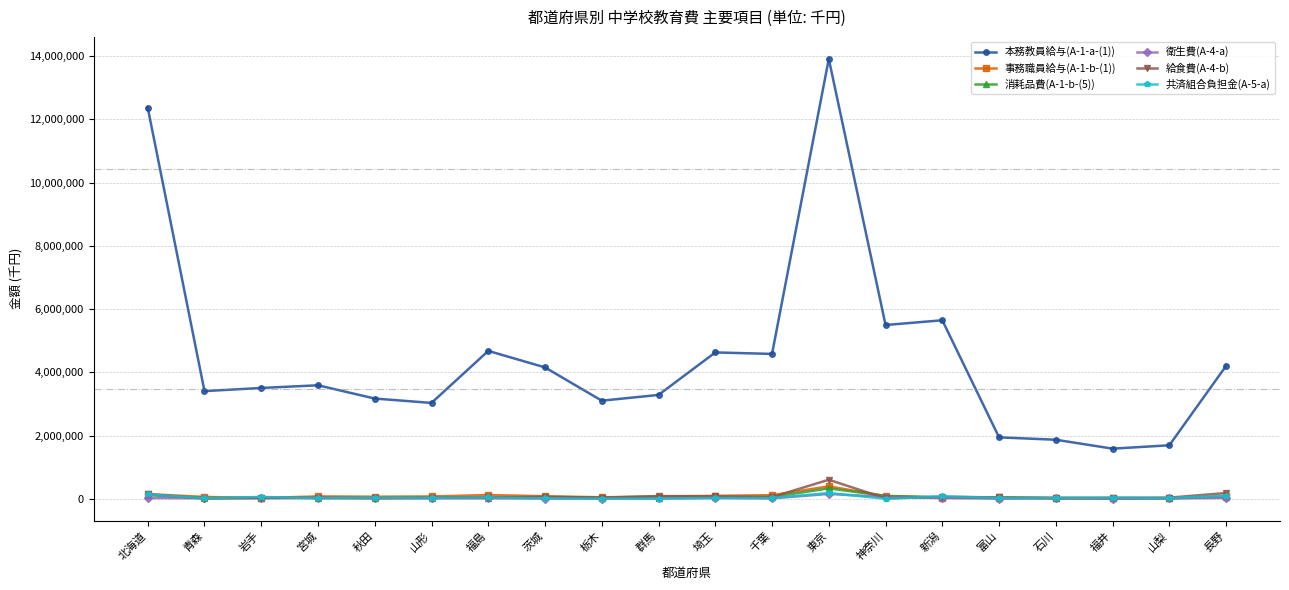

The 衛生費(A-4-a) series shows 17539 at 岩手. True or false?

True